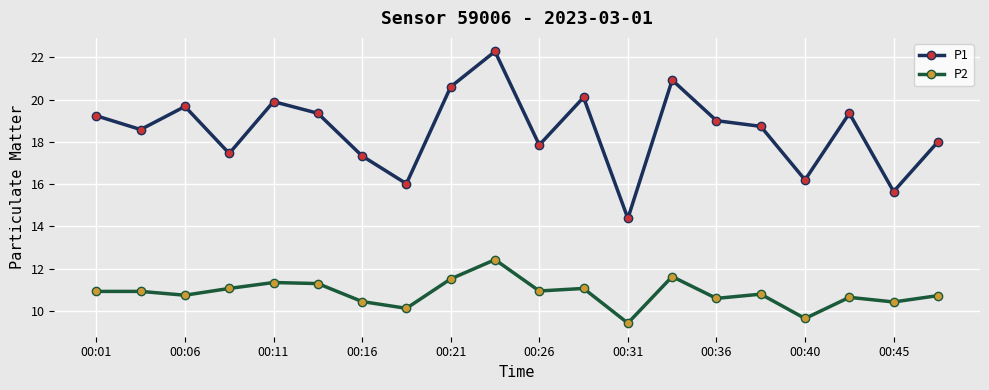

Which series has the largest total across all categories?

P1